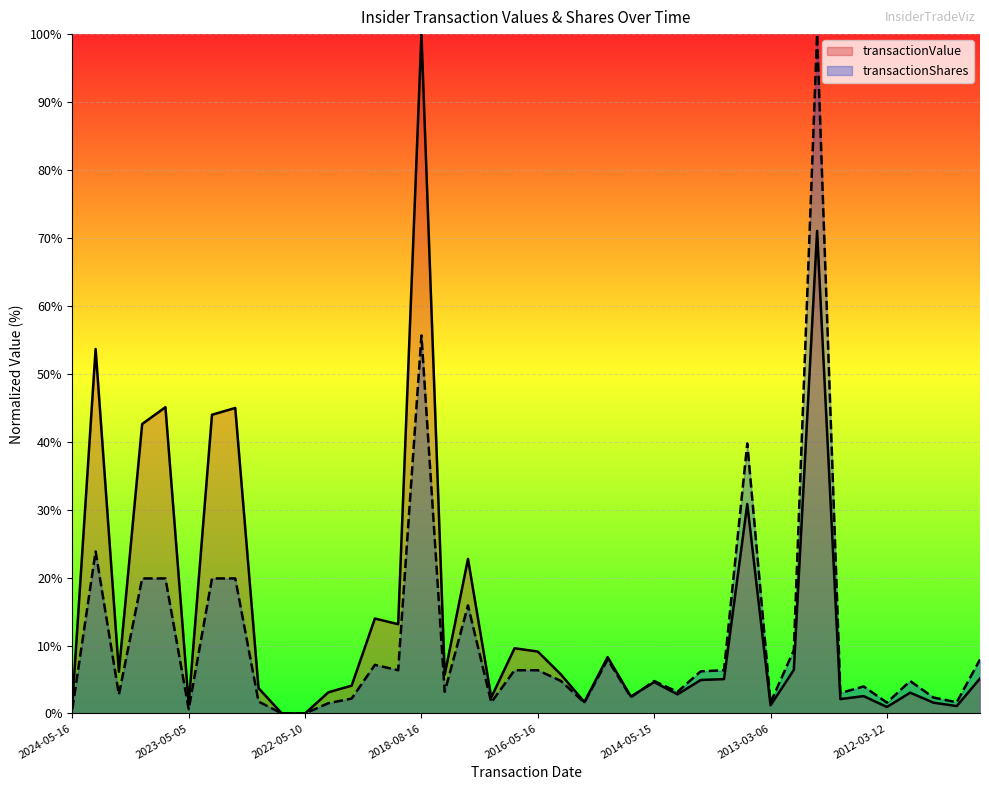

What value does the transactionValue series have at 2016-08-09?

9.6